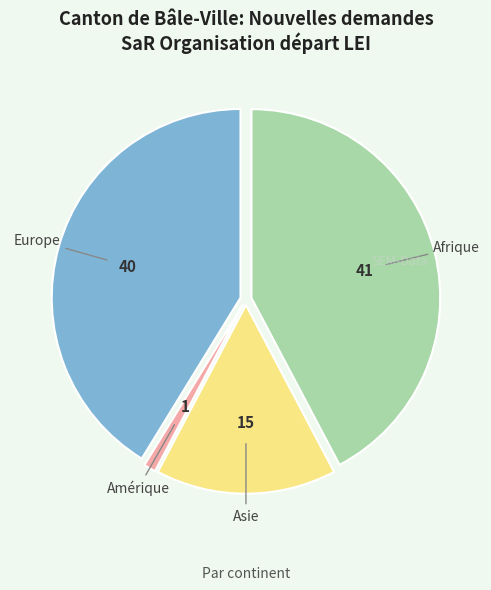

What is the smallest slice in the pie chart?

Amérique